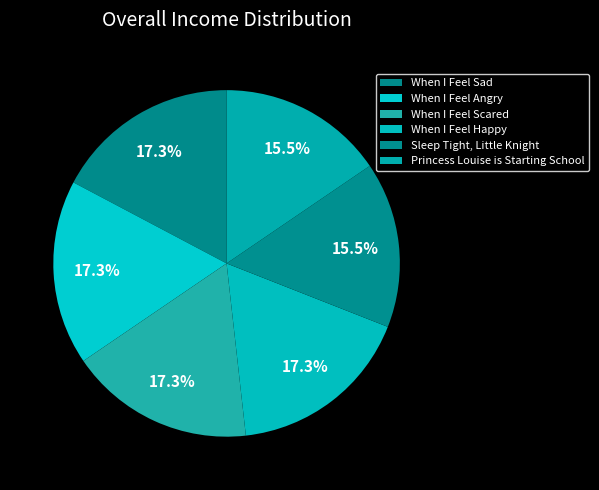

Do Princess Louise is Starting School and Sleep Tight, Little Knight together represent more than half of the pie?

No